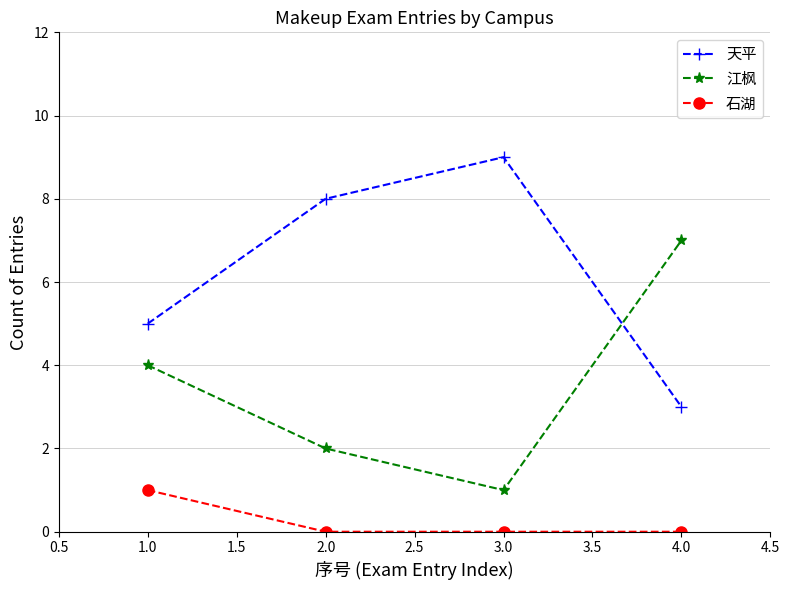

True or false: 石湖 and 江枫 intersect in this chart.

False